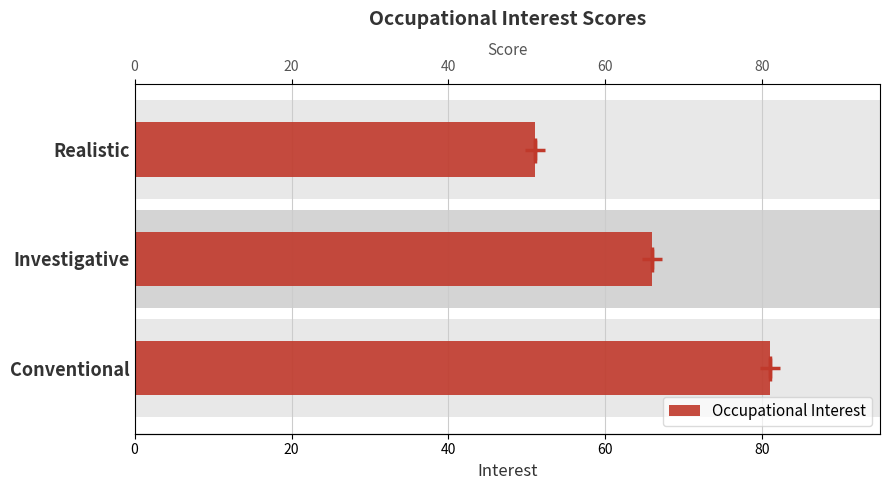

Reading left to right, transcribe all the data shown in this chart.

81	66	51